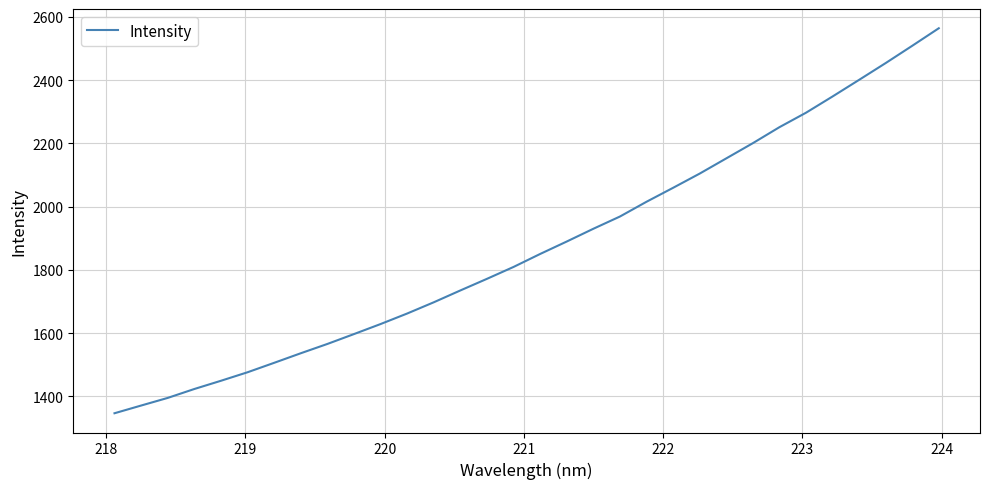

What is the difference between the maximum and minimum values?

1217.4